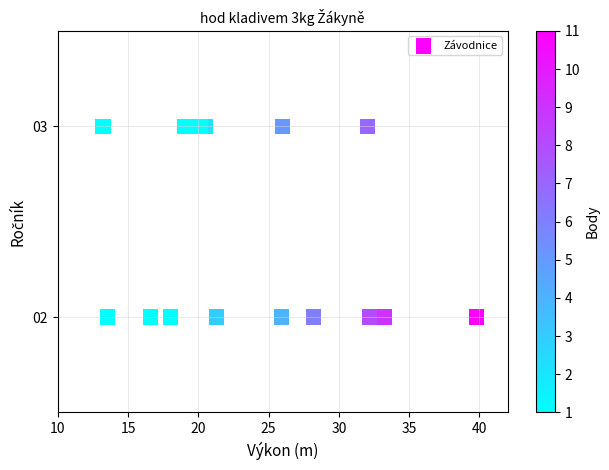

Count the number of points in this scatter plot.

16